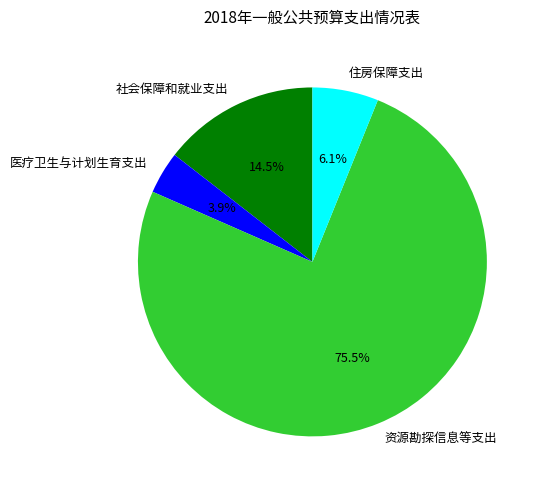

Combined, what portion of the pie is 医疗卫生与计划生育支出 and 社会保障和就业支出?

18.4%